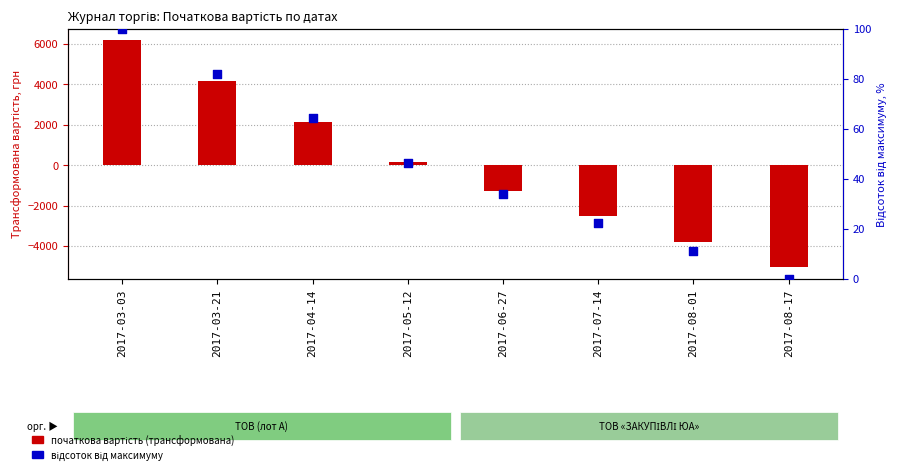

Which series has the largest Y range (max minus min)?

початкова вартість (трансформована)